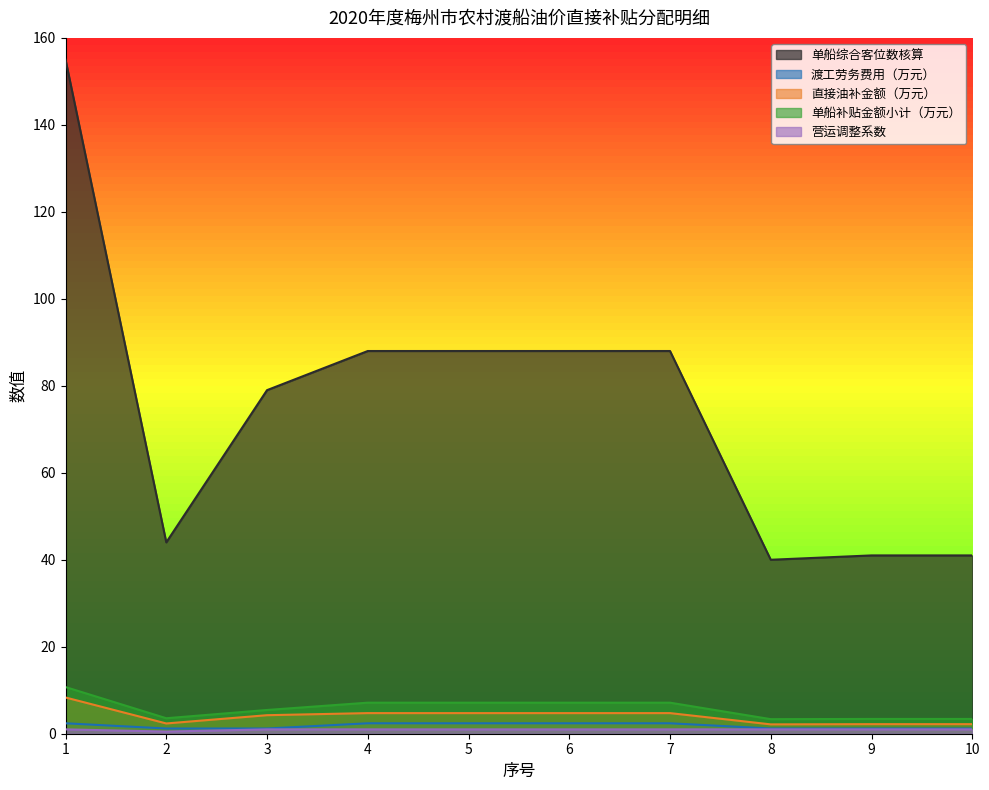

What is the value of the 渡工劳务费用（万元） point at the 4th from the left?

2.4